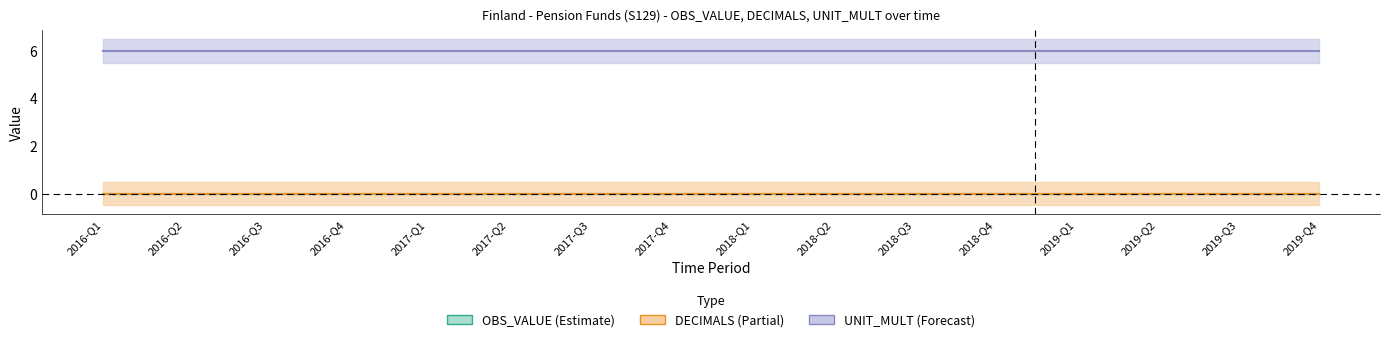

At which category is the sum across all series the highest?

2016-Q1